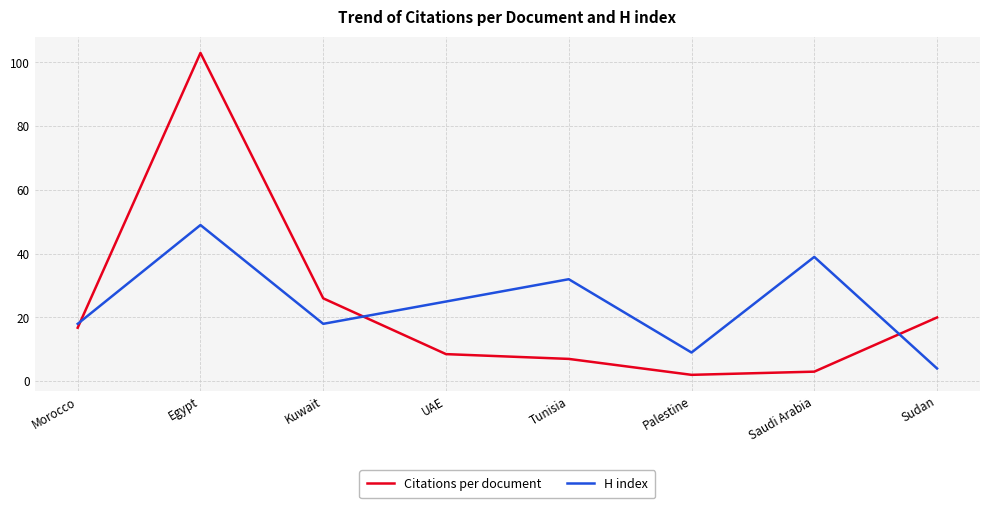

True or false: Citations per document and H index intersect in this chart.

True